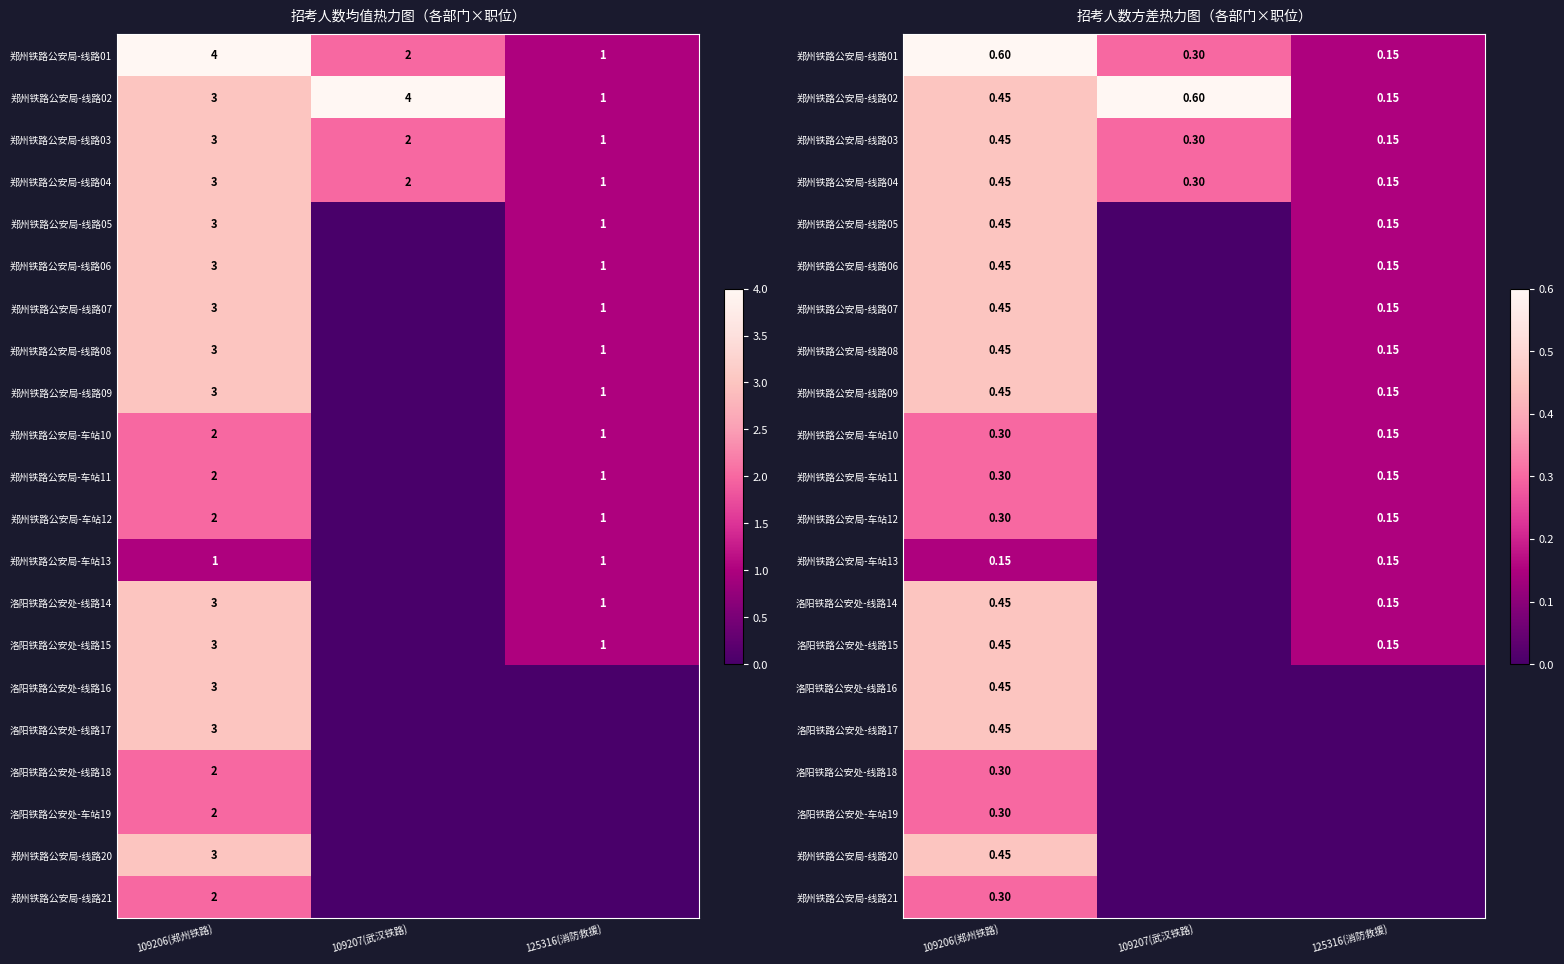

Which has a higher value, 109207(武汉铁路) or 125316(消防救援)?

109207(武汉铁路)